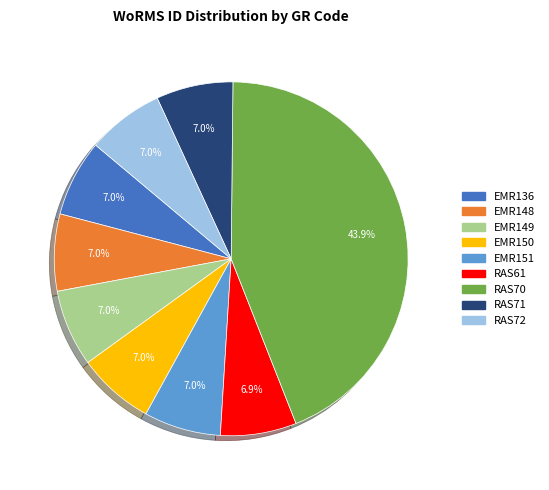

The RAS71 slice represents 18% of the pie. True or false?

False